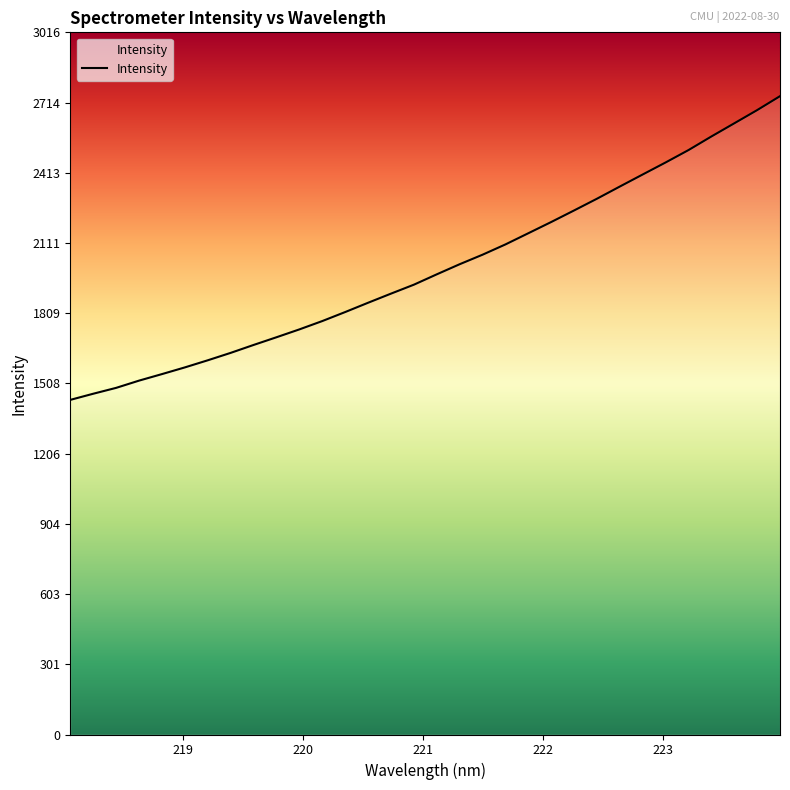

What is the difference between the maximum and minimum values?

1304.7